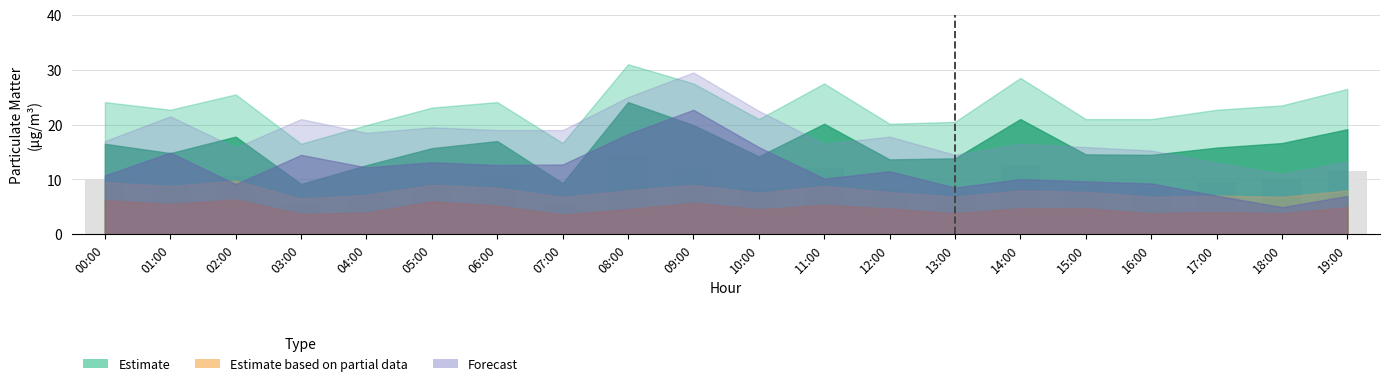

How many data points does each series have?

20